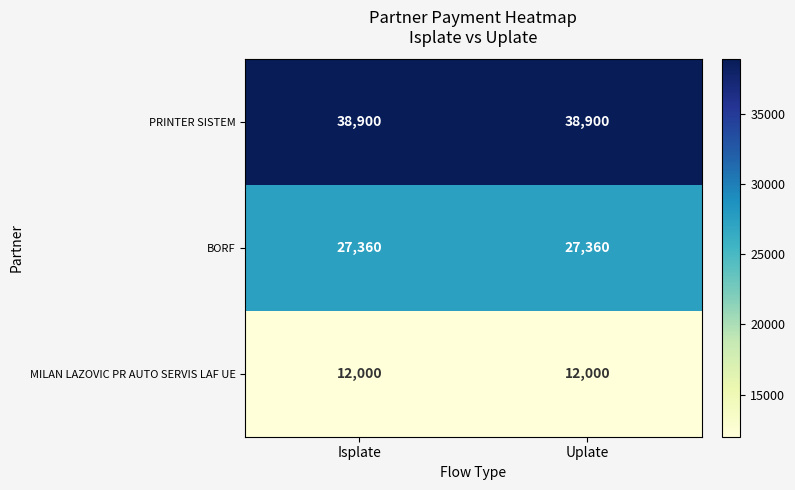

Rank the series at Uplate from highest to lowest value.

PRINTER SISTEM, BORF, MILAN LAZOVIC PR AUTO SERVIS LAF UE